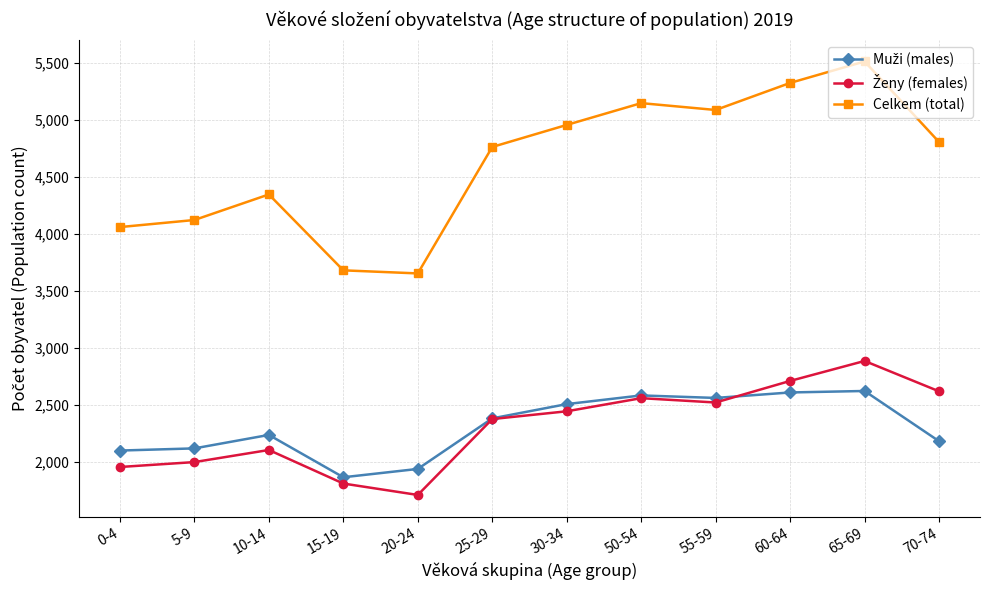

Is it true that Celkem (total) equals 4762 at 25-29?

True